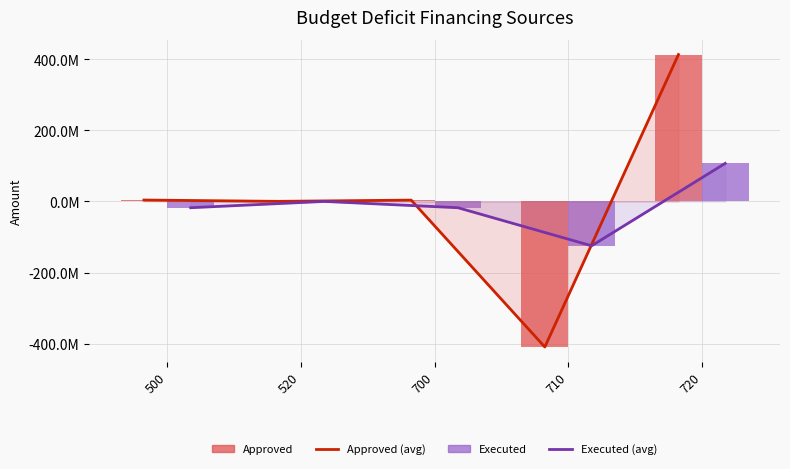

How many data points in Executed are above -17719195?

2